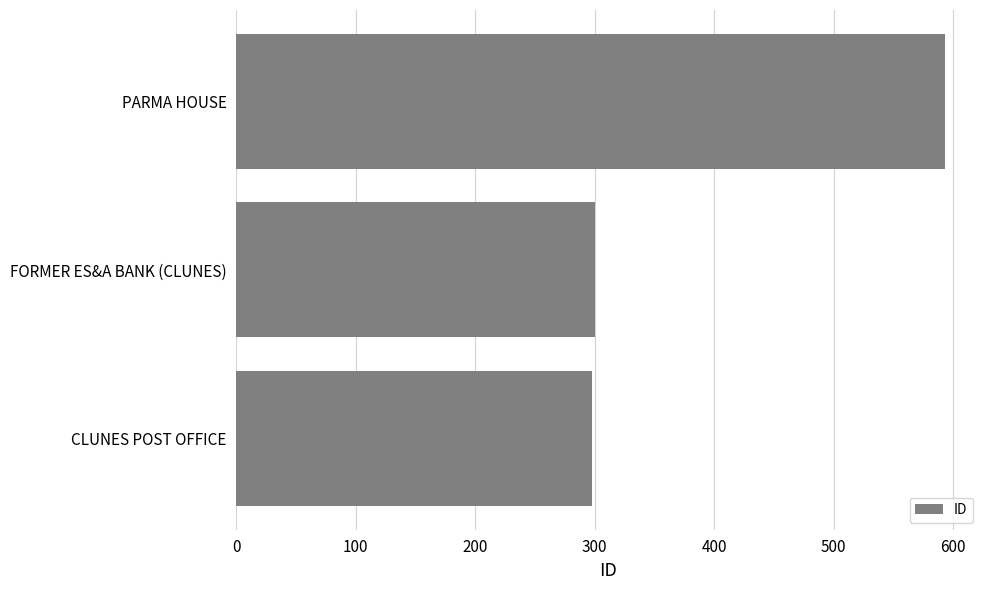

Which label corresponds to the largest value in the chart?

PARMA HOUSE